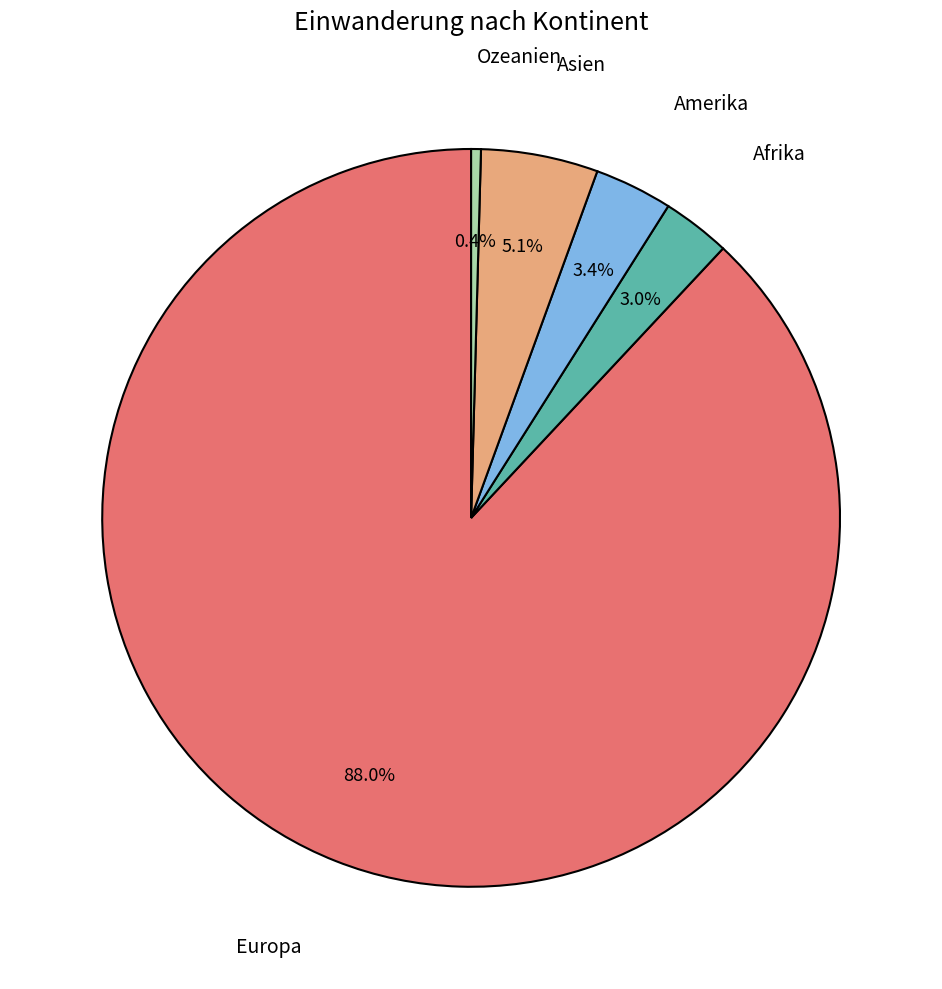

To the nearest percent, what is the difference between the largest and smallest slice percentages?

88%